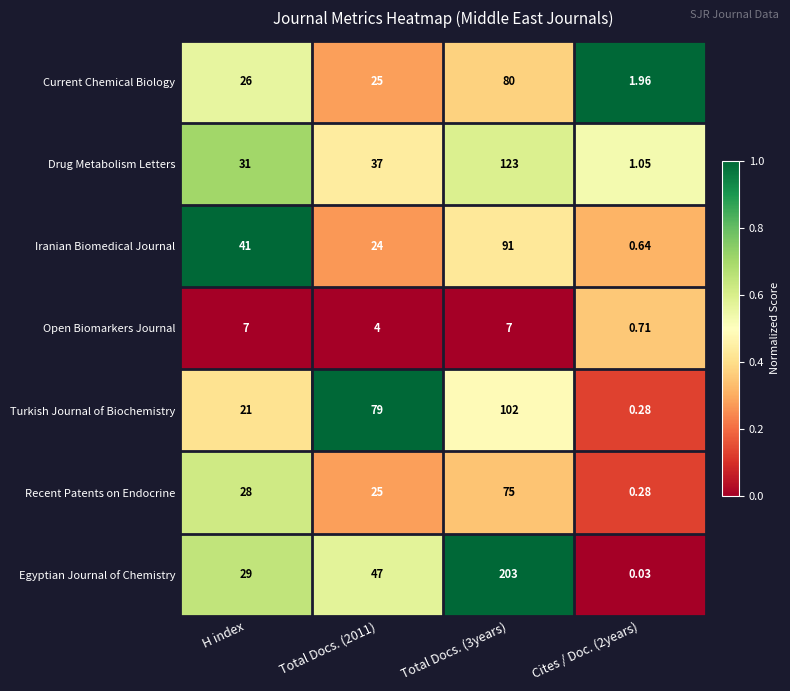

What is the total value across all series at H index?

183.0